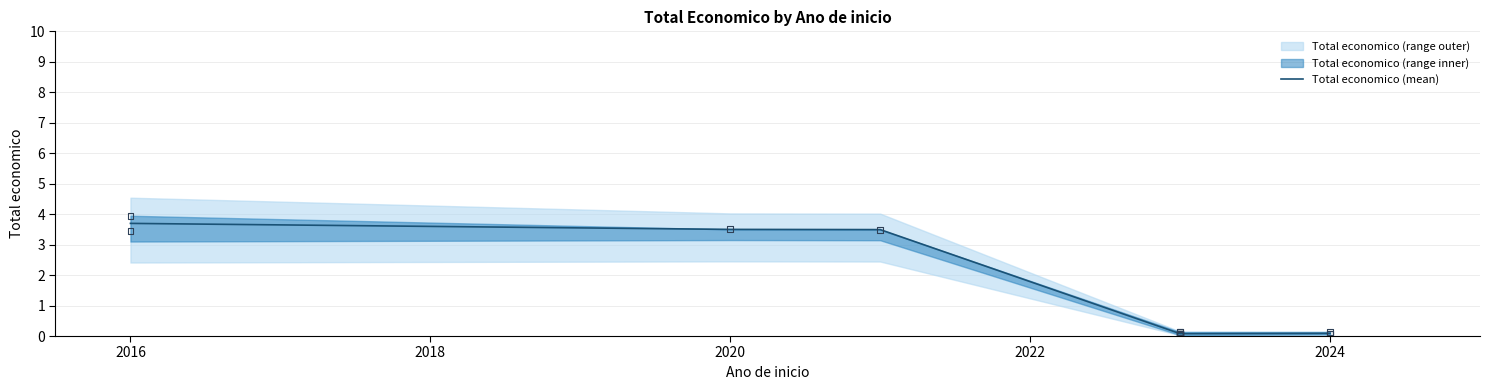

True or false: Total economico (mean) has a value of 3.5 at 2020.

True